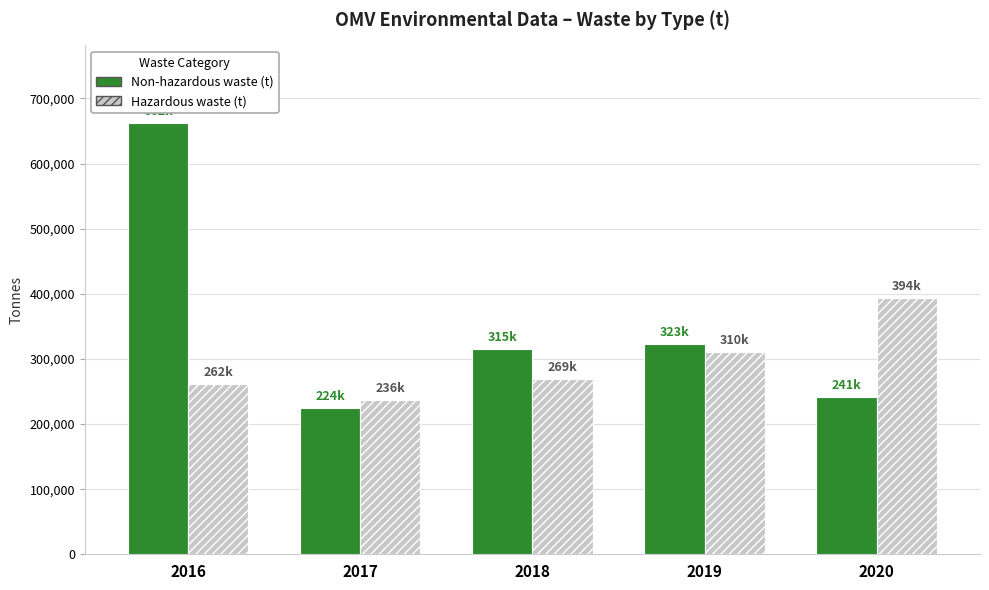

At which category is the sum across all series the highest?

2016